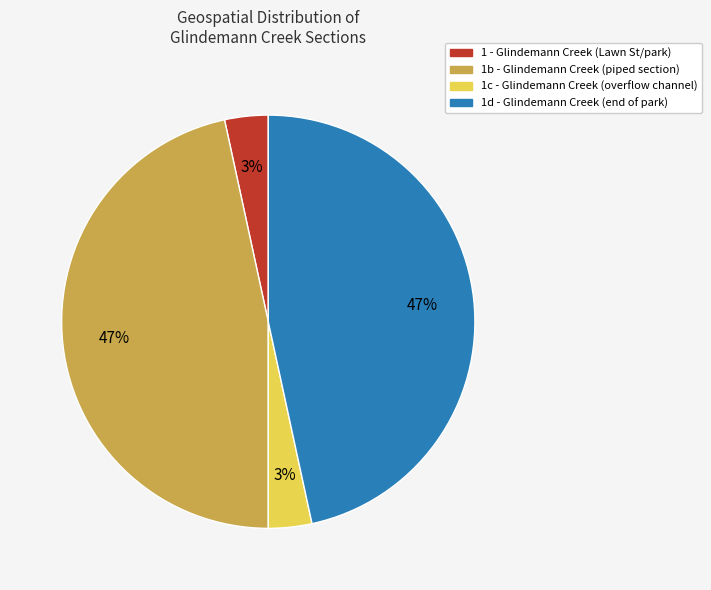

How many segments does this pie chart have?

4